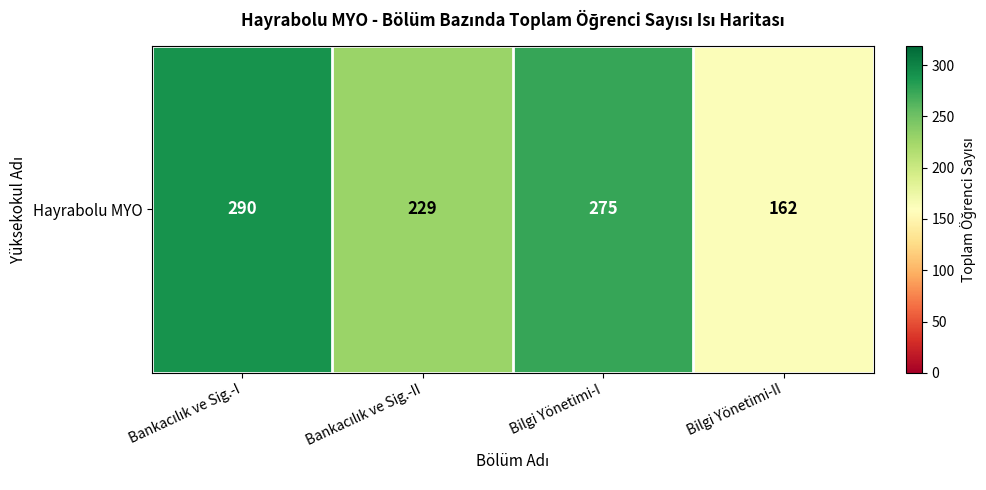

List the labels in order of value, largest first.

Bankacılık ve Sig.-I, Bilgi Yönetimi-I, Bankacılık ve Sig.-II, Bilgi Yönetimi-II